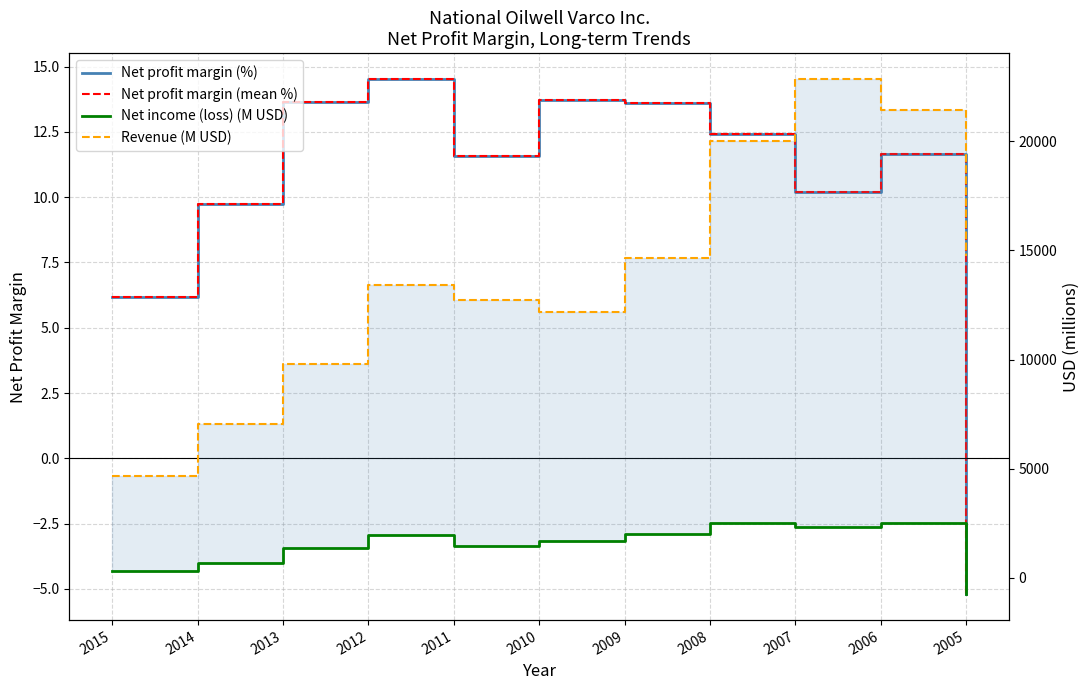

What is the sum of the Revenue (M USD) values at 2005 and 2015?

19402.0